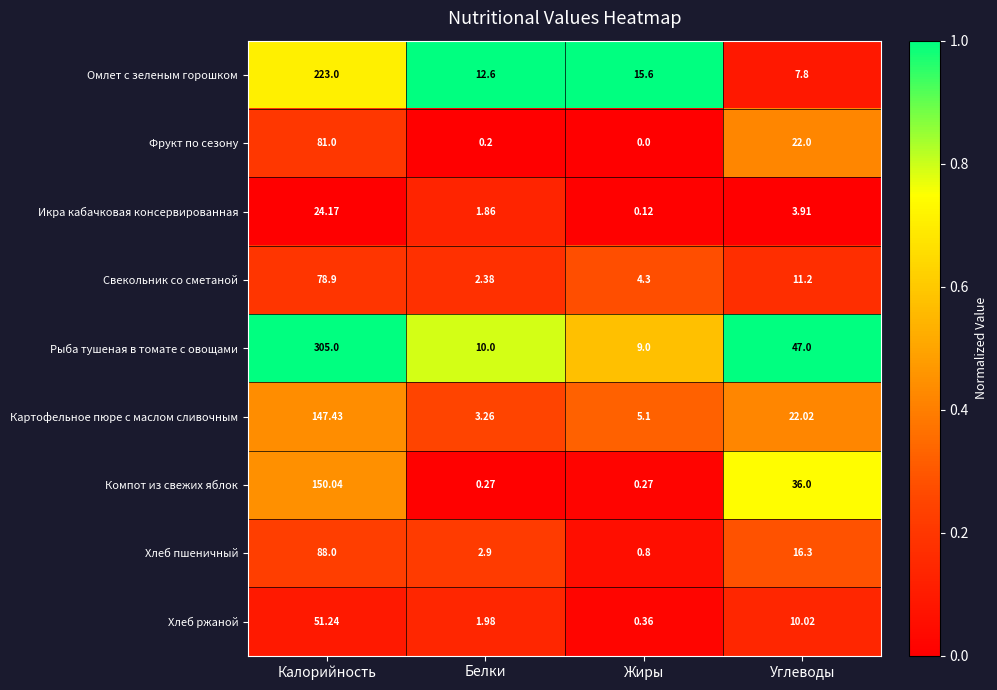

At which category does the chart reach its minimum across all series?

Жиры